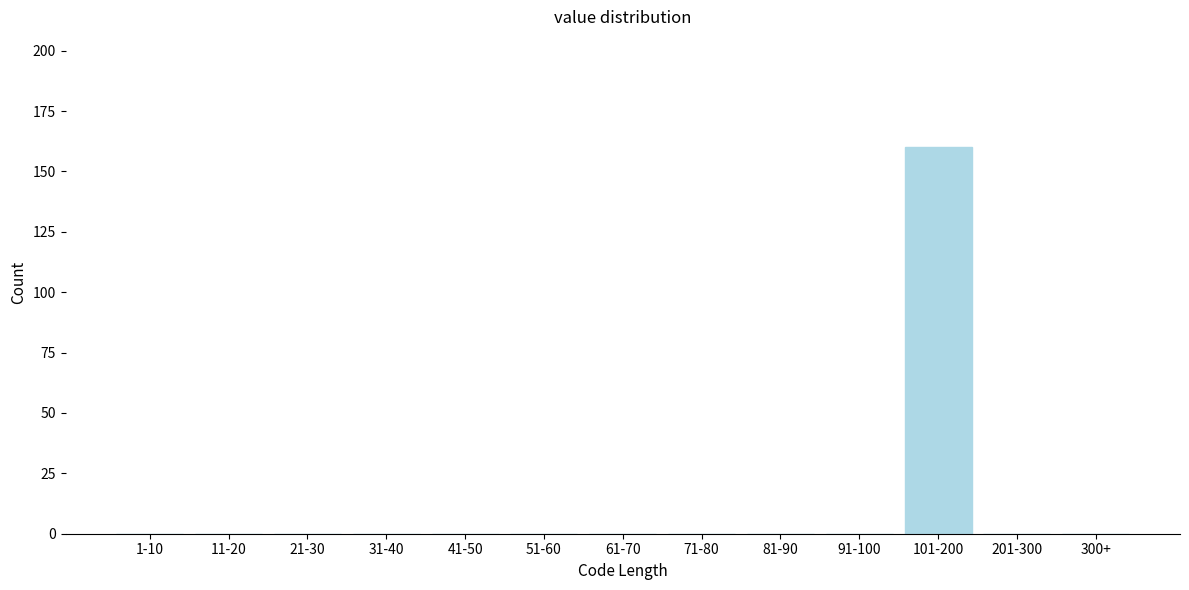

Reading left to right, extract all data points from this chart.

1-10=0	11-20=0	21-30=0	31-40=0	41-50=0	51-60=0	61-70=0	71-80=0	81-90=0	91-100=0	101-200=160	201-300=0	300+=0